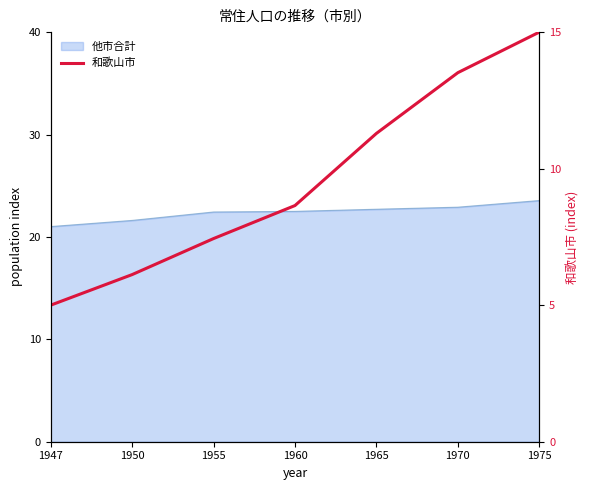

Reading left to right, transcribe all the data shown in this chart.

5.0	6.1	7.4	8.6	11.3	13.5	15.0